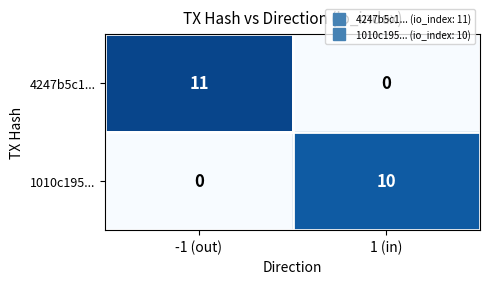

At which category is the sum across all series the highest?

-1 (out)